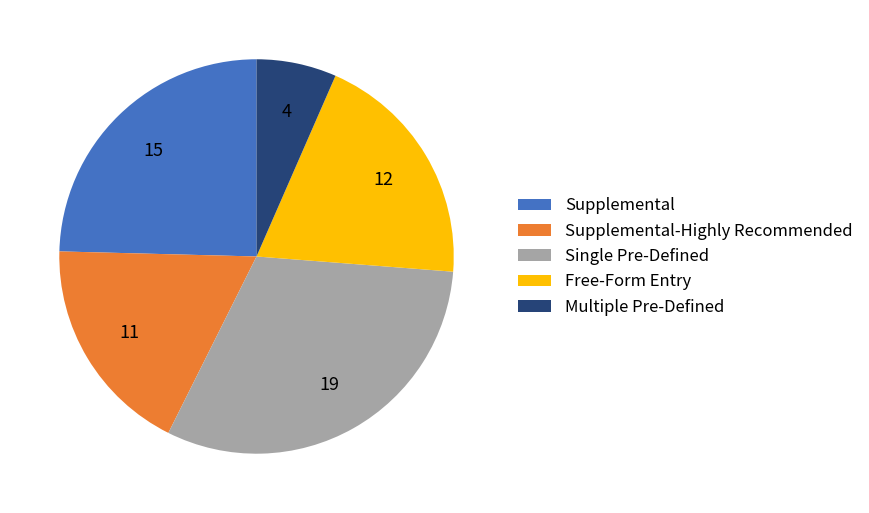

Is the sum of Free-Form Entry and Supplemental-Highly Recommended greater than half?

No